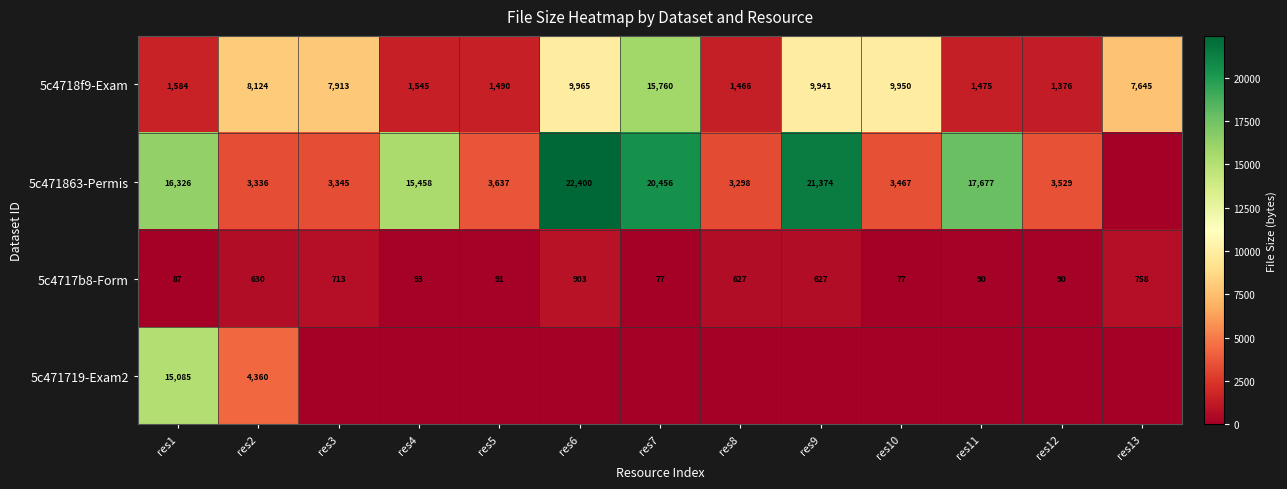

What is the difference between the 5c4718f9-Exam values at res7 and res13?

8115